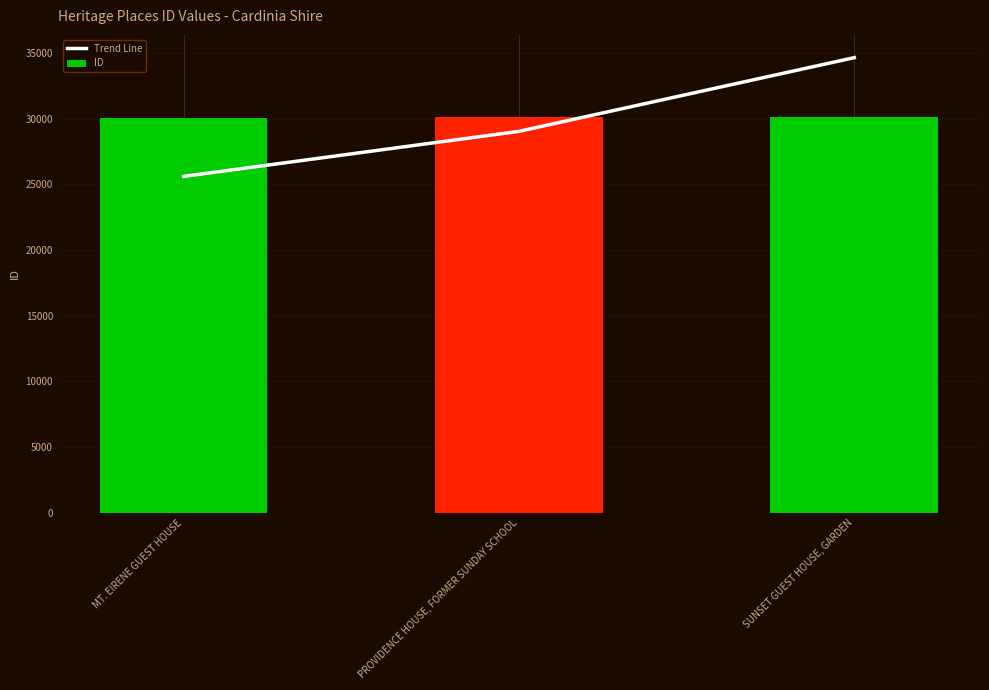

How many distinct data groups are displayed?

2